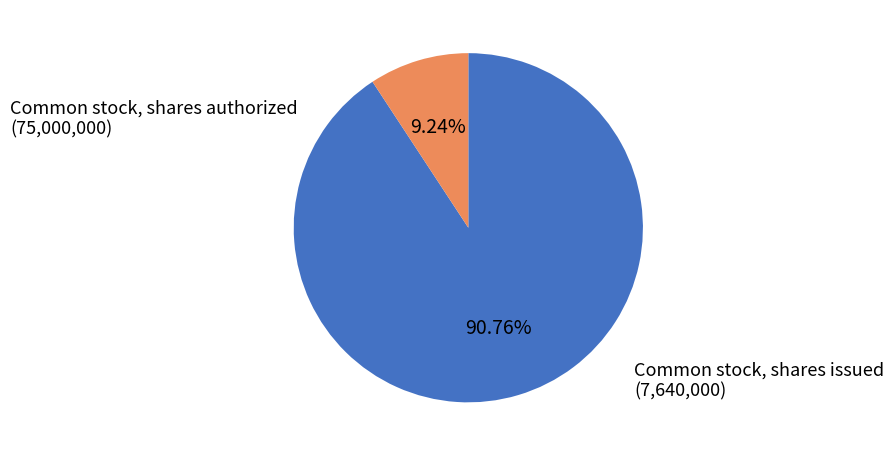

To the nearest percent, what is the average slice percentage?

50%